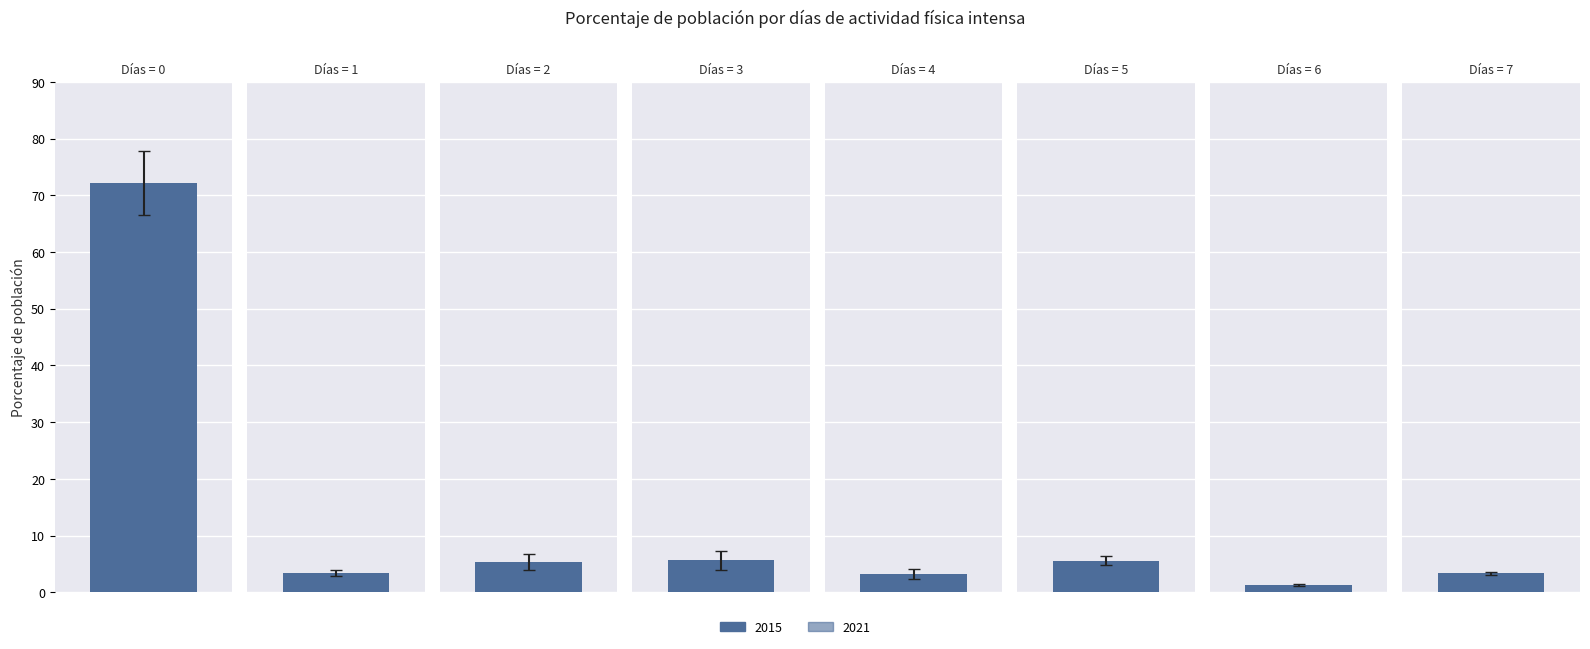

Between 1 and 6, which series saw the biggest shift?

2021